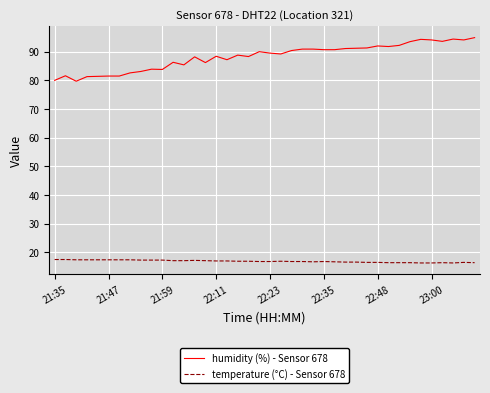

What is the smallest value displayed?

16.3